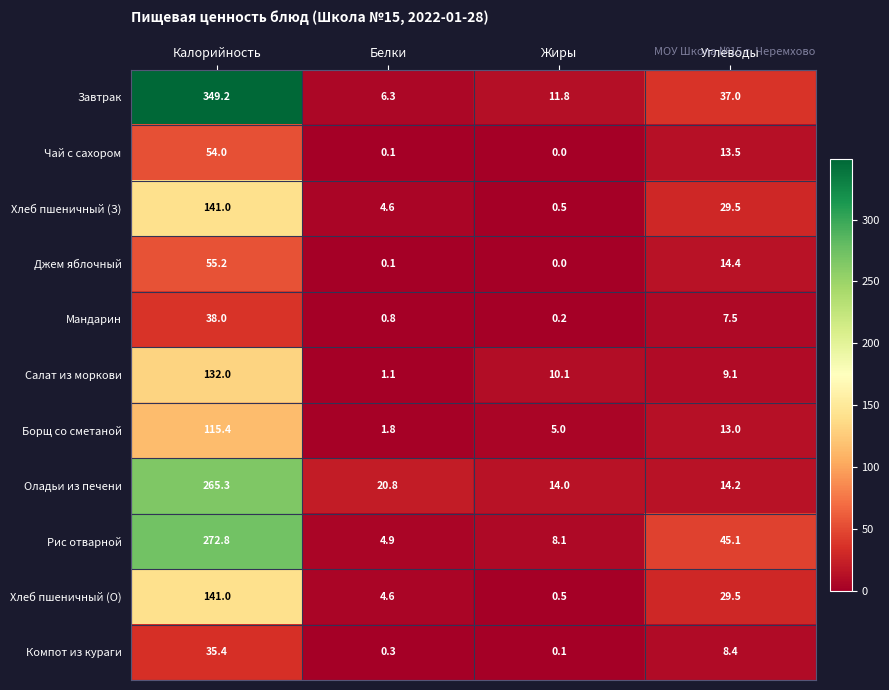

Which series has the largest total across all categories?

Завтрак